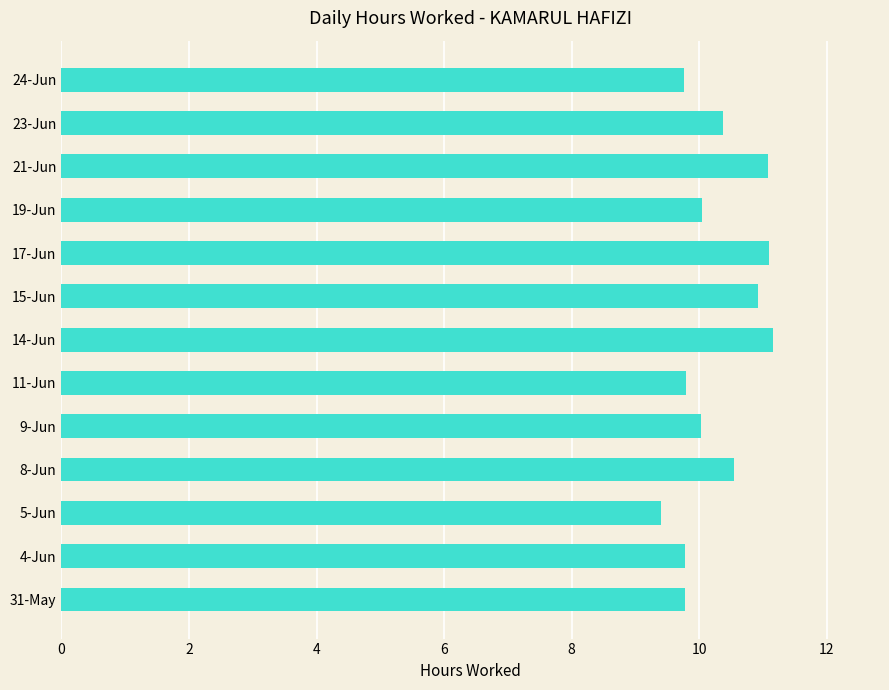

What is the ratio of the value at 31-May to the value at 21-Jun?

0.9